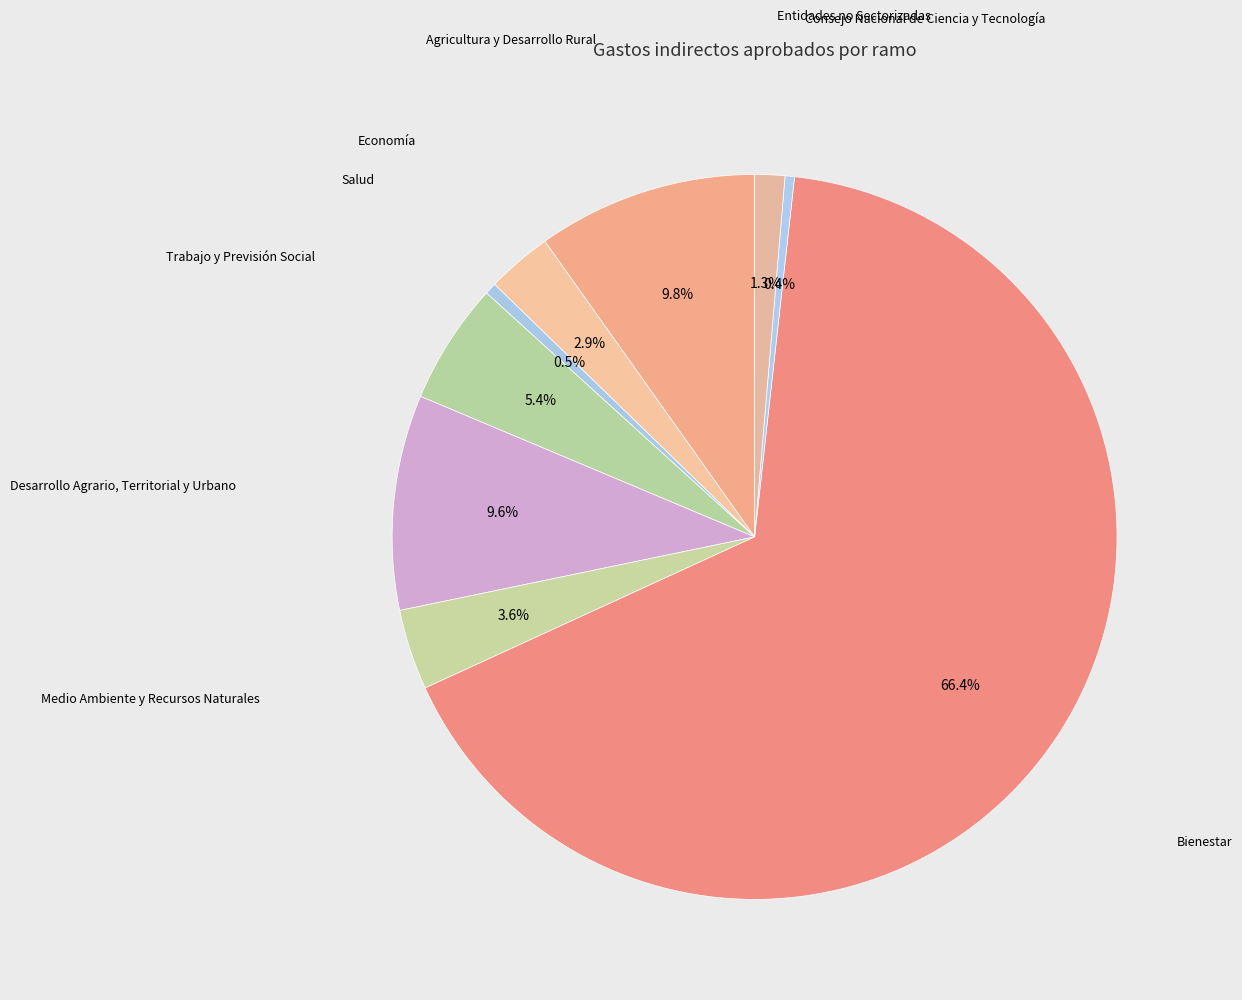

How many slices are in this pie chart?

9